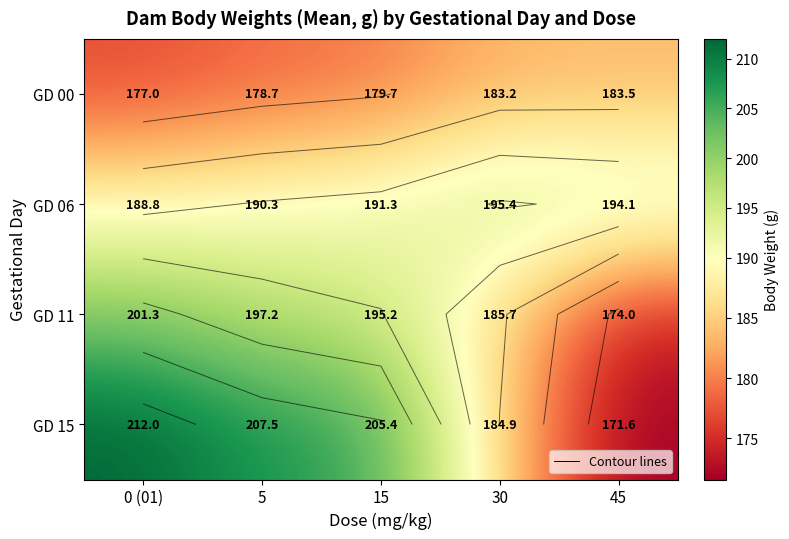

List the labels in order of GD 11 value, largest first.

0 (01), 5, 15, 30, 45